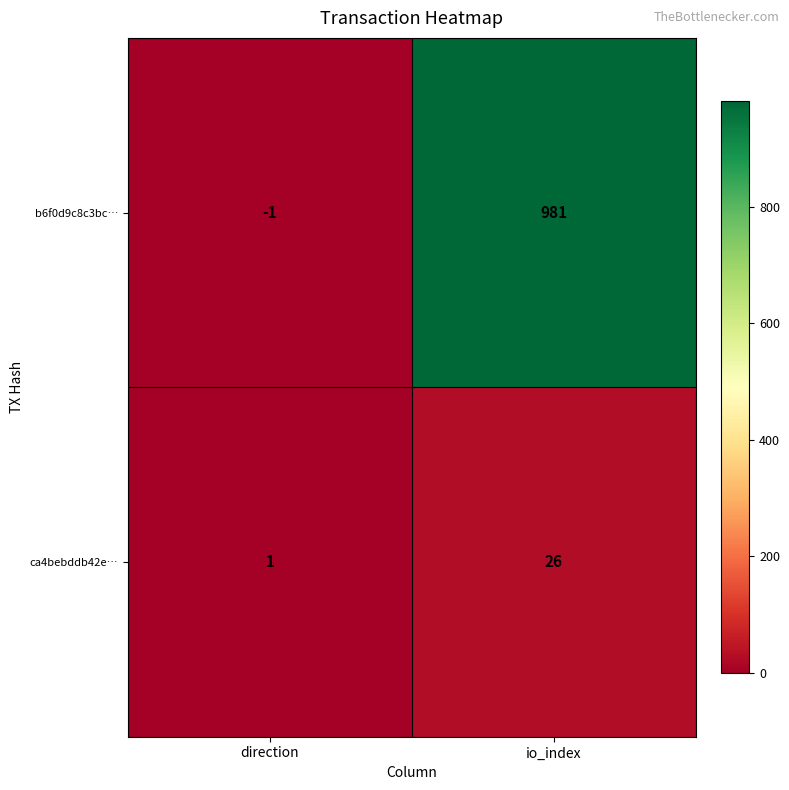

Reading left to right, extract all data points from this chart.

b6f0d9c8c3bc…: -1	981
ca4bebddb42e…: 1	26